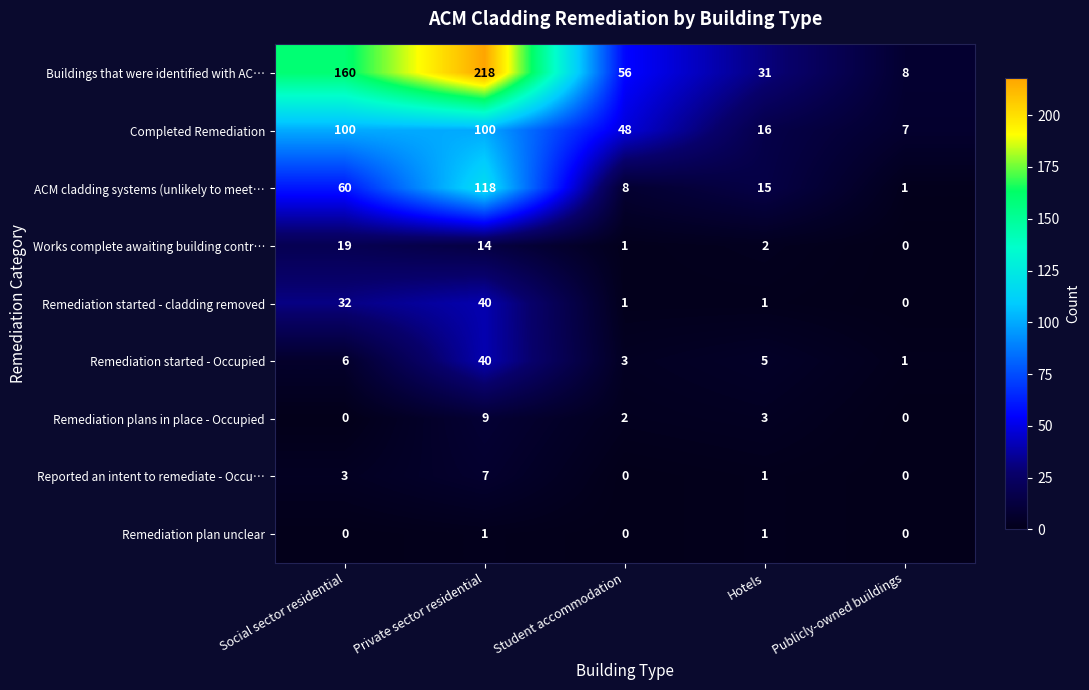

Rank the categories by ACM cladding systems (unlikely to meet… value from highest to lowest.

Private sector residential, Social sector residential, Hotels, Student accommodation, Publicly-owned buildings